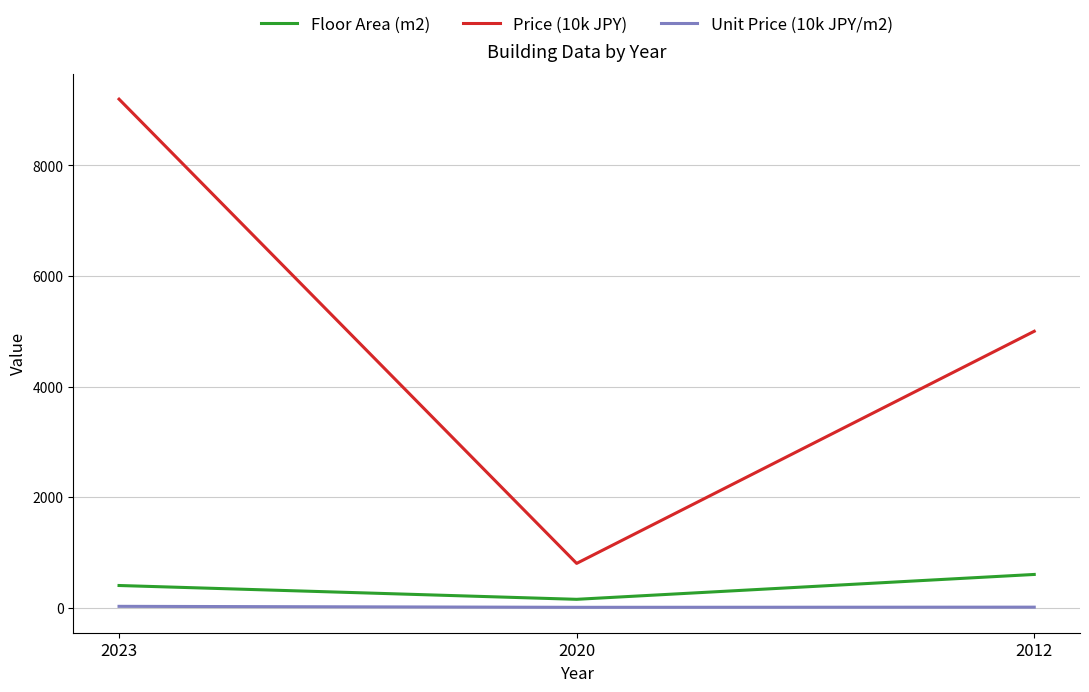

The value of Floor Area (m2) at 2012 is 1035.9. True or false?

False